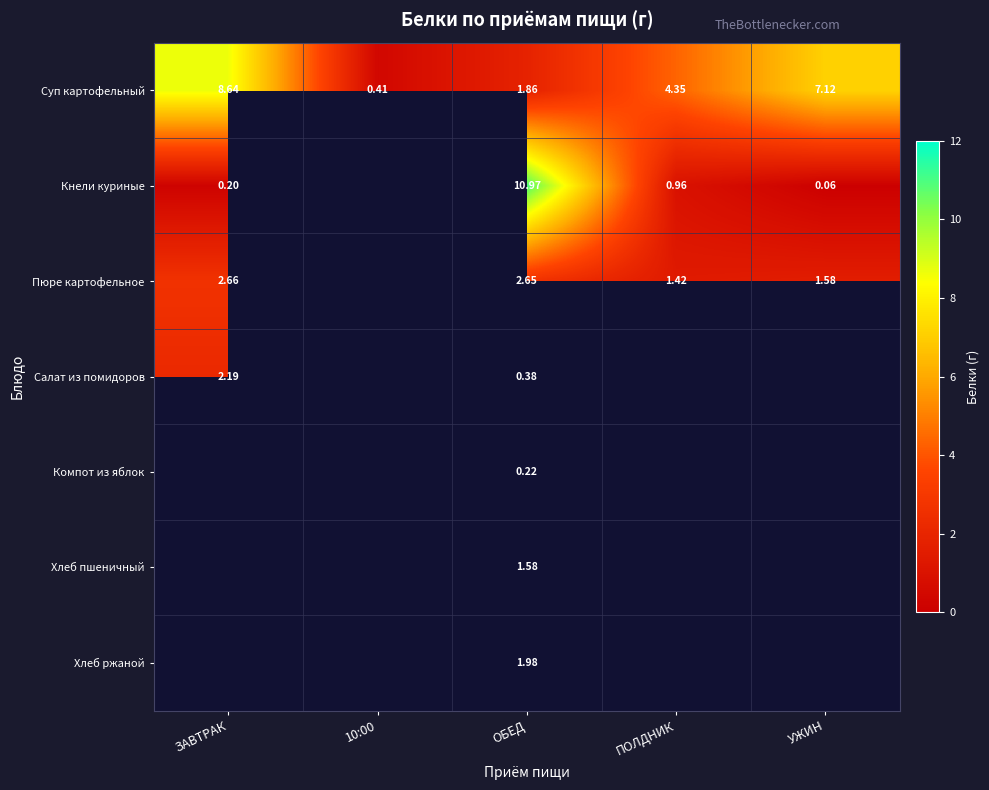

How many values in the Суп картофельный series exceed 4?

3